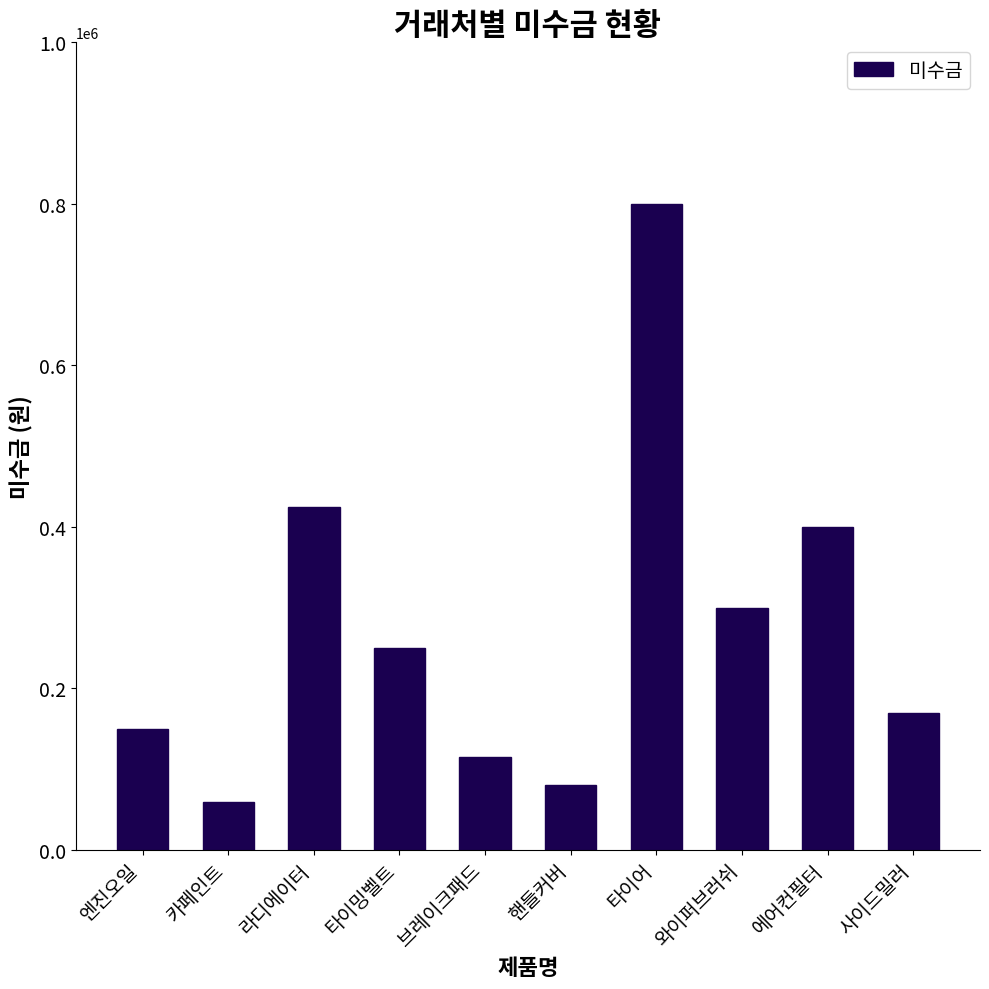

Reading left to right, transcribe all the data shown in this chart.

엔진오일=150000	카페인트=60000	라디에이터=425000	타이밍벨트=250000	브레이크패드=115000	핸들커버=80000	타이어=800000	와이퍼브러쉬=300000	에어컨필터=400000	사이드밀러=170000